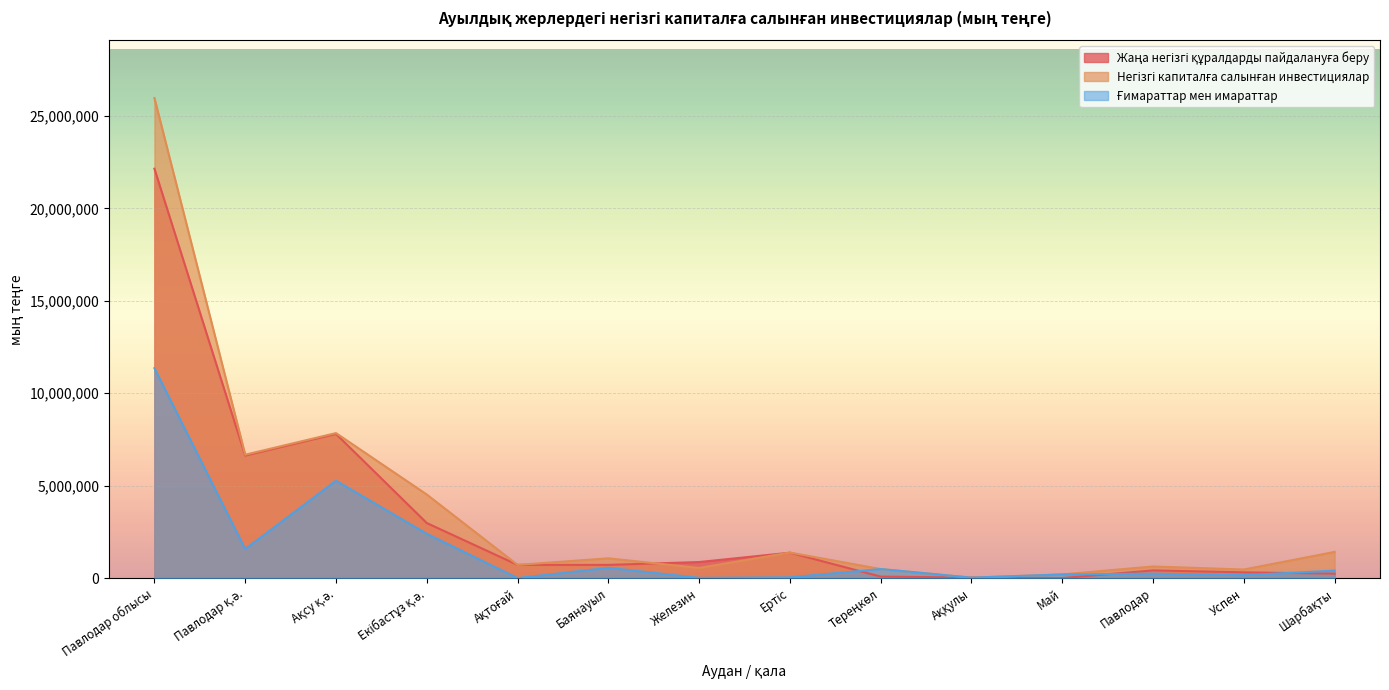

What is the sum of all Ғимараттар мен имараттар values?

22707612